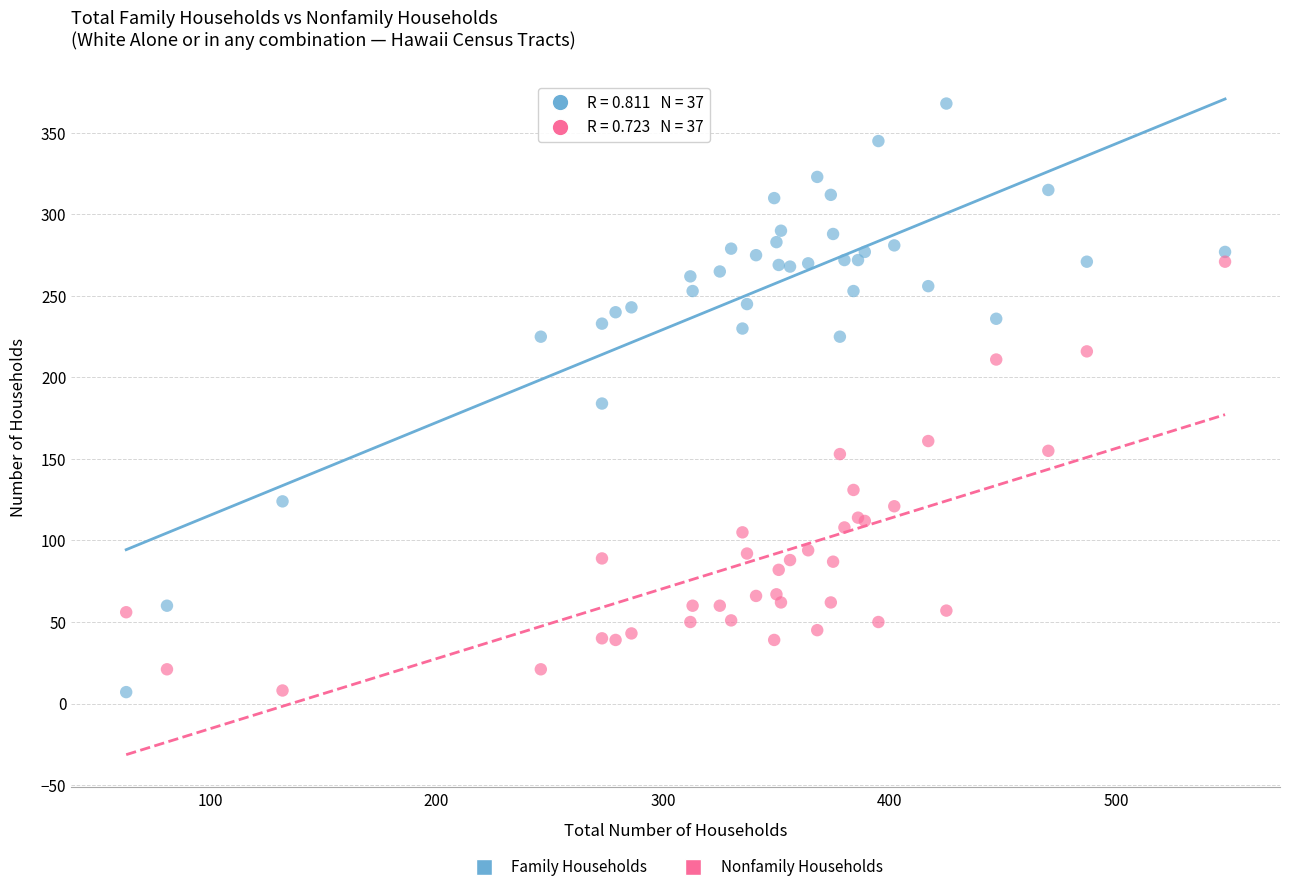

In the Nonfamily Households series, what Y value is closest to 139?

131